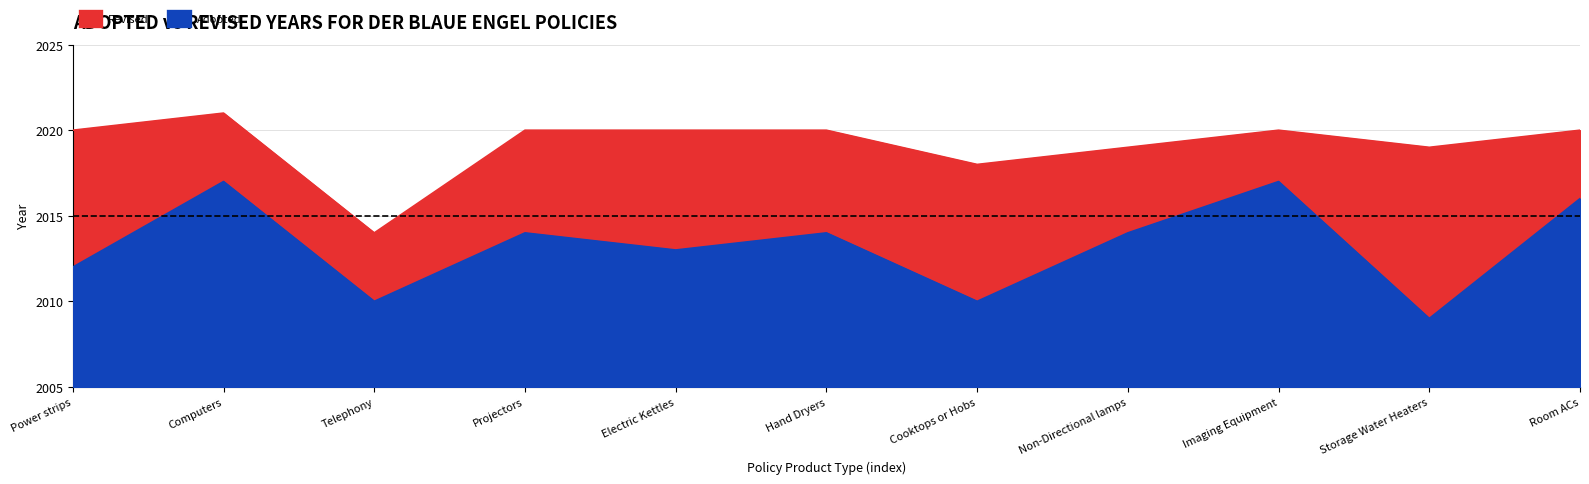

Between Power strips and Electric Kettles, which series saw the biggest shift?

Adopted